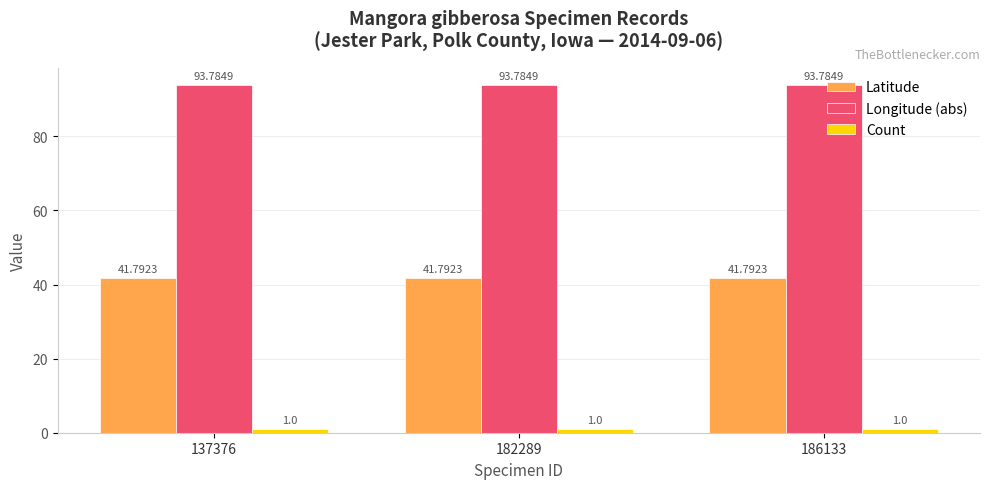

What is the difference between the highest and lowest values at 137376?

92.8